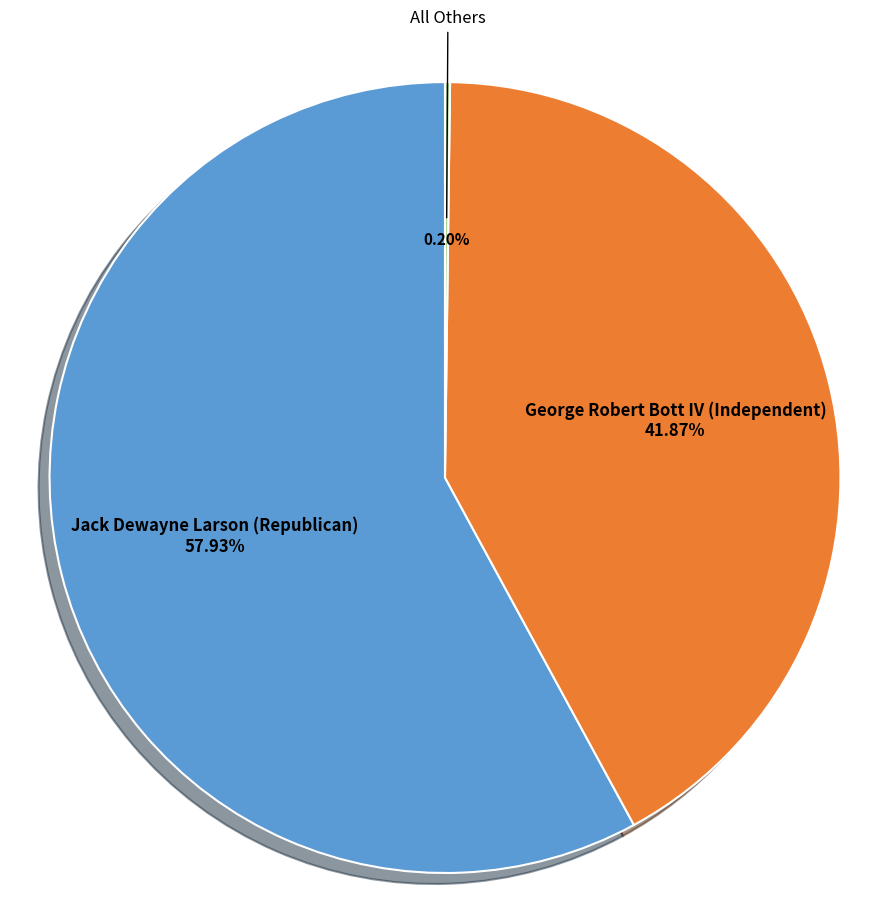

Which slice is the largest?

Jack Dewayne Larson (Republican)